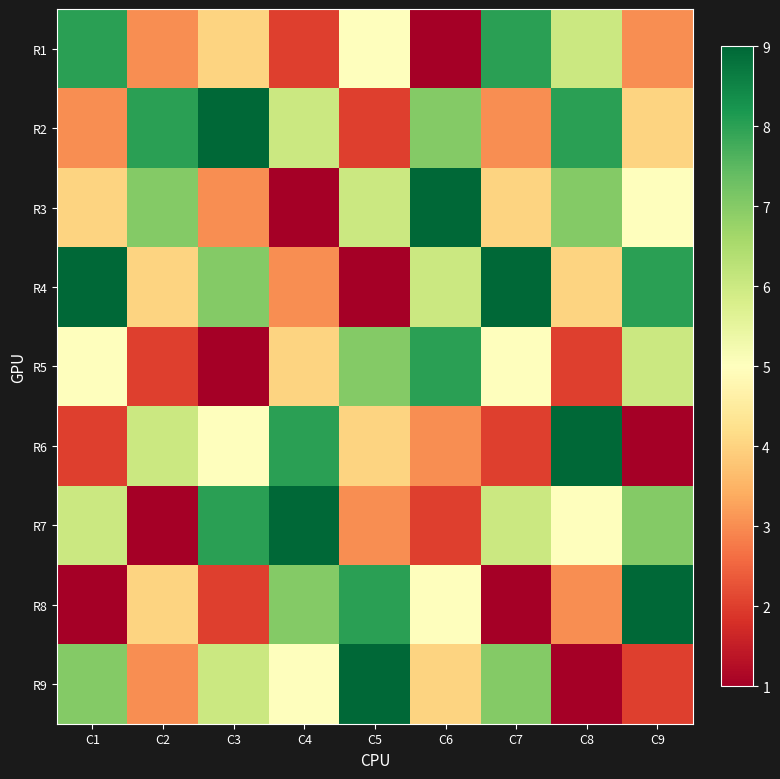

What is the greatest value displayed?

9